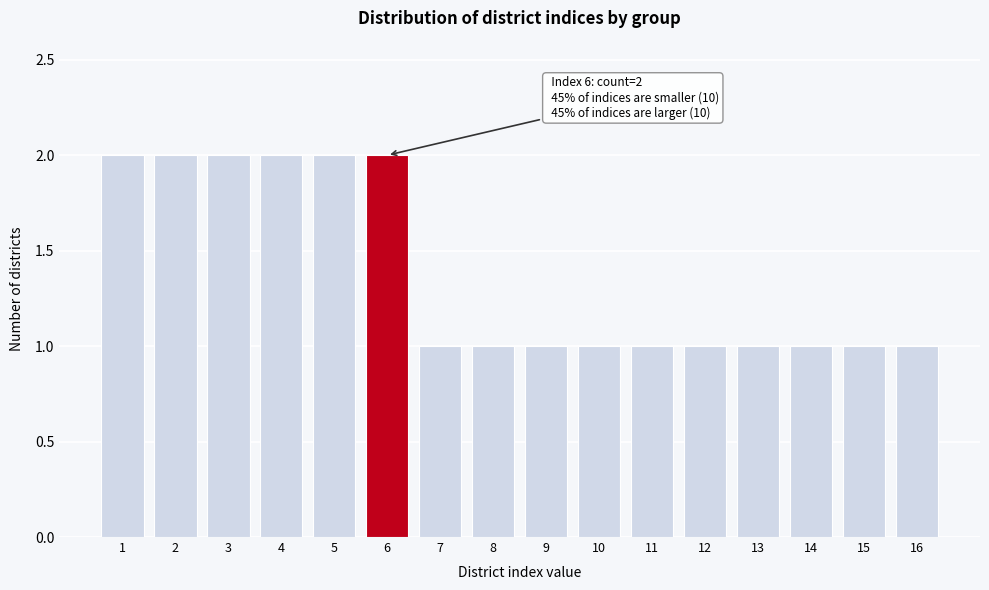

Reading right to left, transcribe all the data shown in this chart.

1	1	1	1	1	1	1	1	1	1	2	2	2	2	2	2